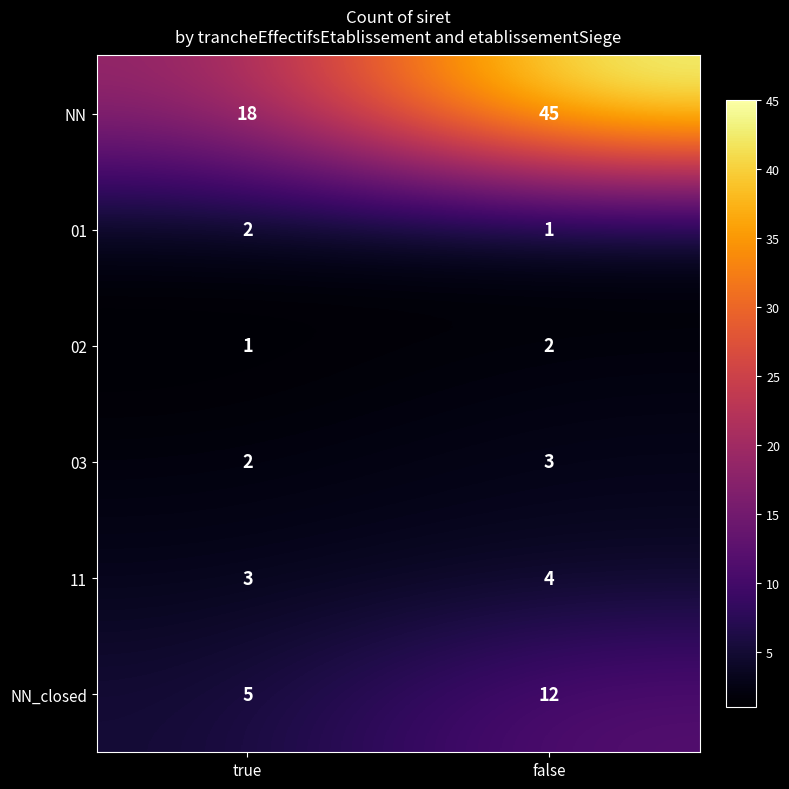

Read the NN_closed value at true.

5